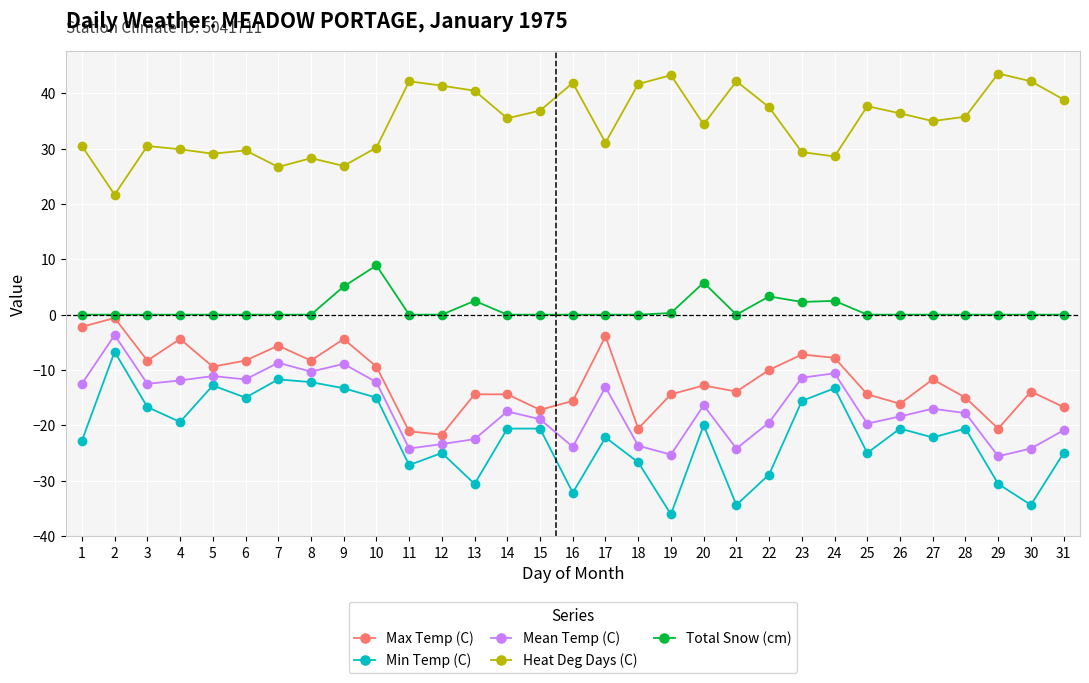

What is the sum of all Max Temp (C) values?

-364.3